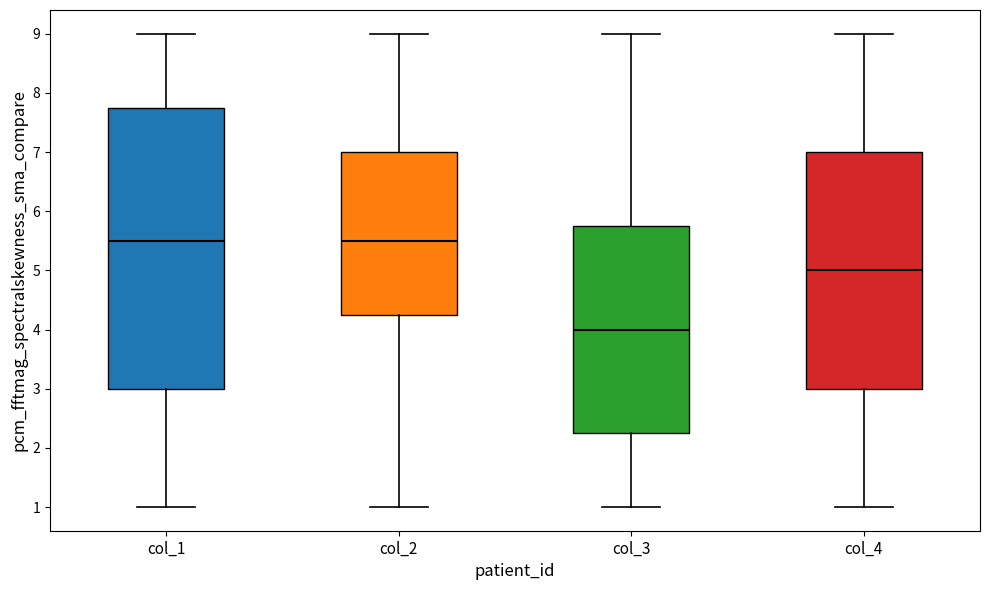

Reading left to right, read every box against the y-axis: the position of its median line, the range the box covers, and the ends of its whiskers. The values are not printed on the chart, so give them approximately, as read against the axis.

col_1: median 5.5, box 3.0 to 7.8, whiskers 1.0 to 9.0
col_2: median 5.5, box 4.3 to 7.0, whiskers 1.0 to 9.0
col_3: median 4.0, box 2.3 to 5.8, whiskers 1.0 to 9.0
col_4: median 5.0, box 3.0 to 7.0, whiskers 1.0 to 9.0